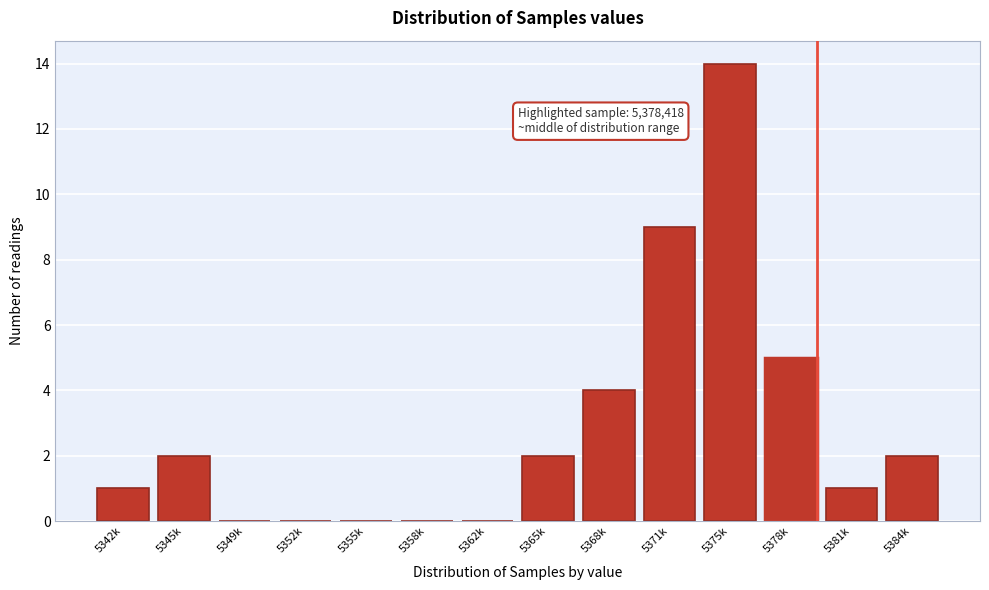

Reading left to right, transcribe all the data shown in this chart.

5342k=1	5345k=2	5349k=0	5352k=0	5355k=0	5358k=0	5362k=0	5365k=2	5368k=4	5371k=9	5375k=14	5378k=5	5381k=1	5384k=2